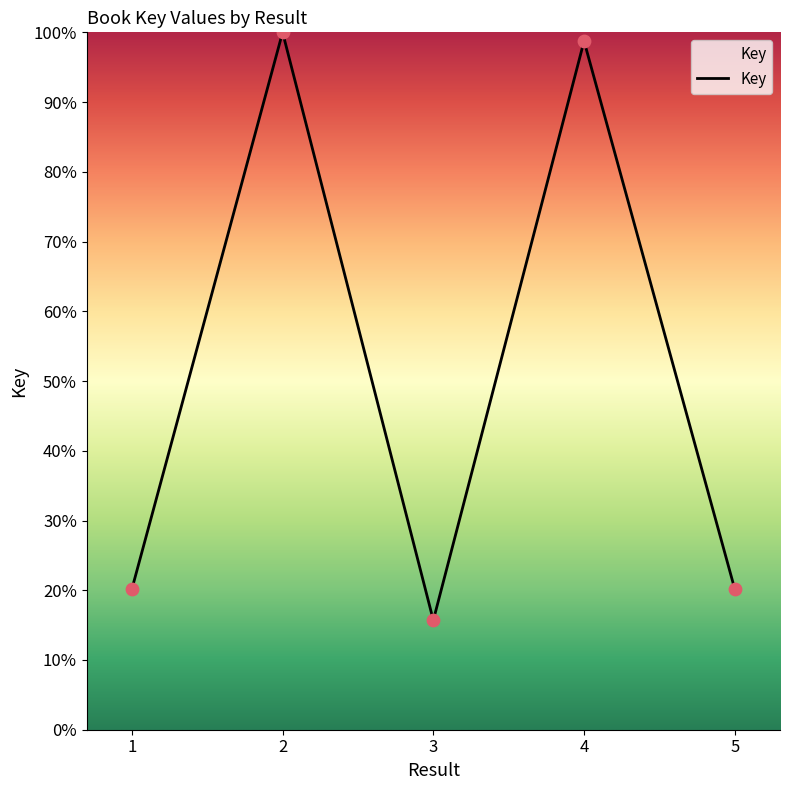

Approximately how many times larger is the value at 1 compared to 4?

0.2